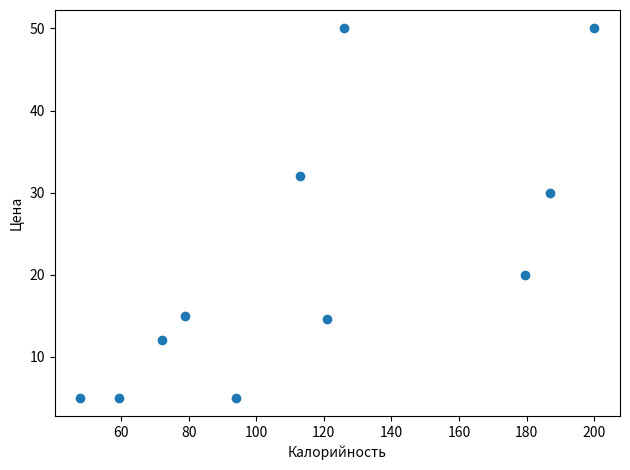

What is the average X value?

116.3